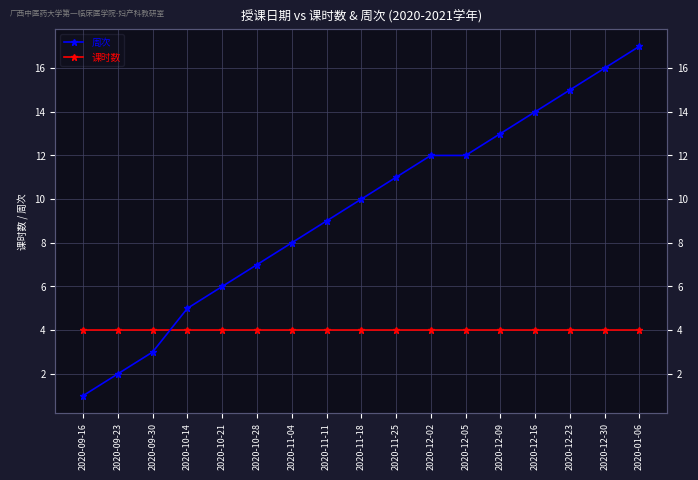

Which has a higher value, 2020-09-16 or 2020-10-14?

2020-09-16